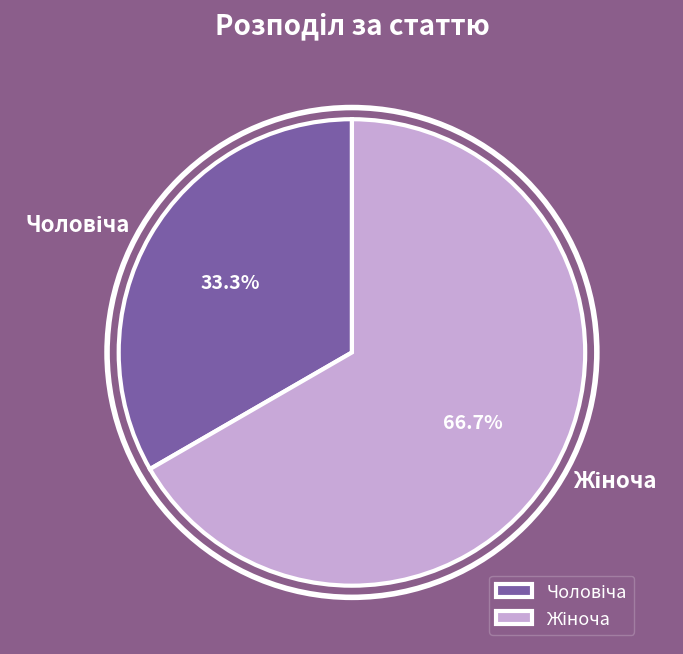

To the nearest percent, what percentage of the pie is Жіноча?

67%